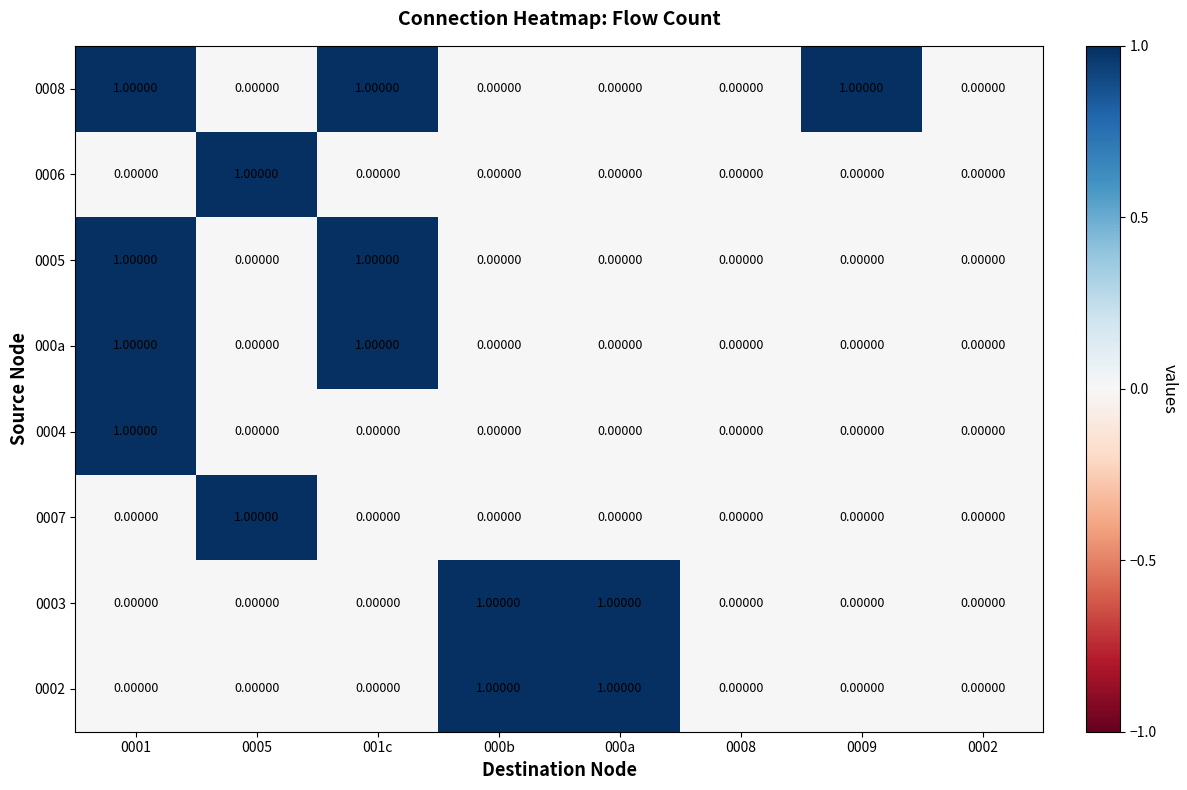

Which series has the largest total across all categories?

0008